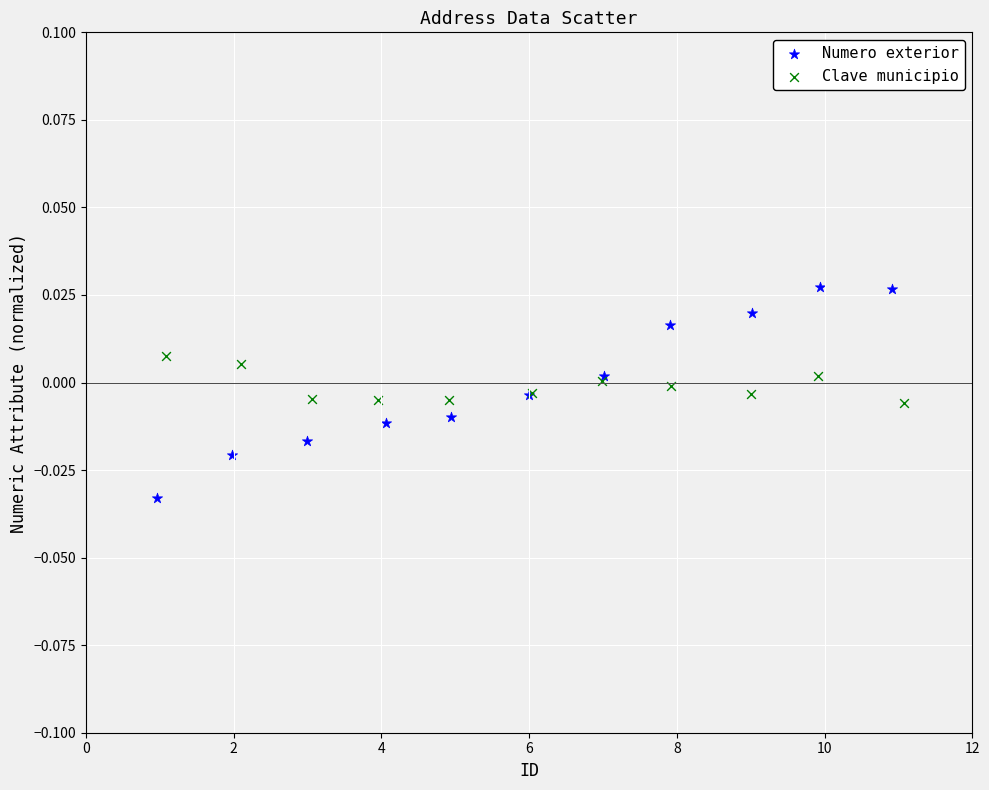

What are all the series names shown in the legend?

Numero exterior, Clave municipio